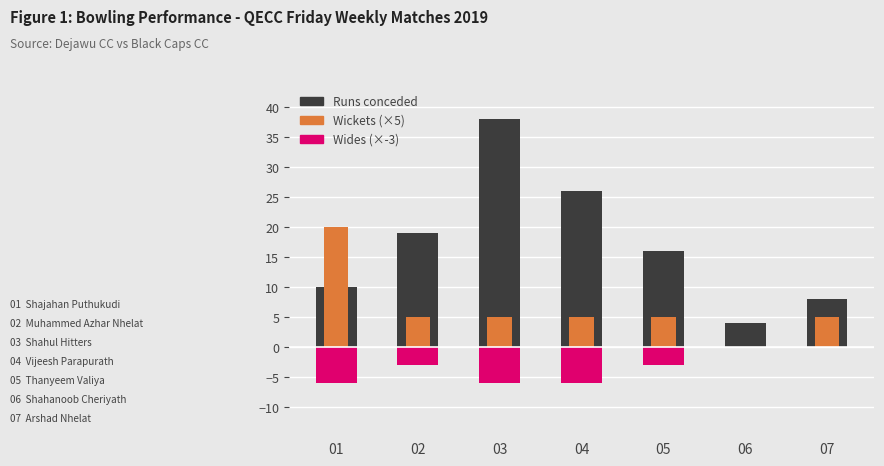

At which label is Runs conceded closest to 21?

02